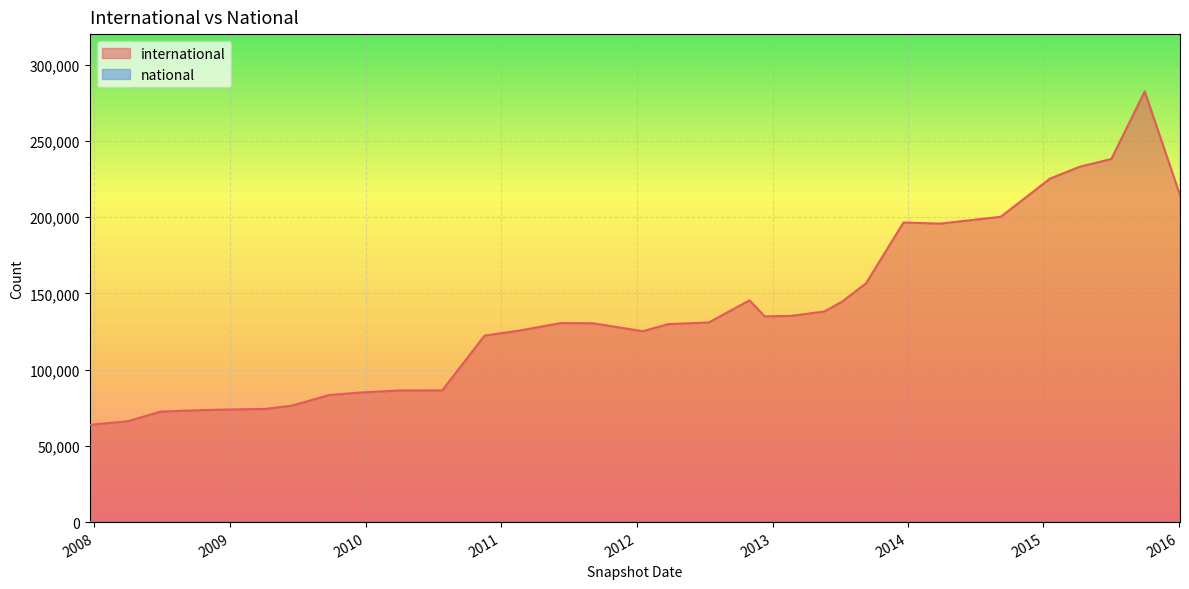

Which series changed the most between 2010-04-01 and 2009-04-06?

international